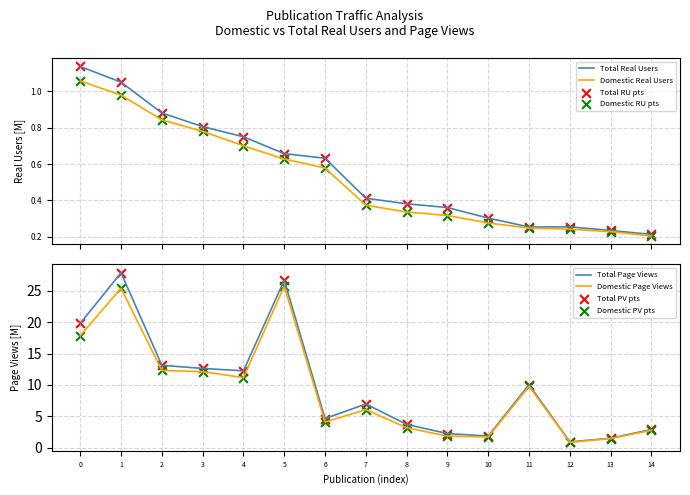

Is the value of Domestic Page Views at 4 greater than the value of Total Page Views at 5?

No